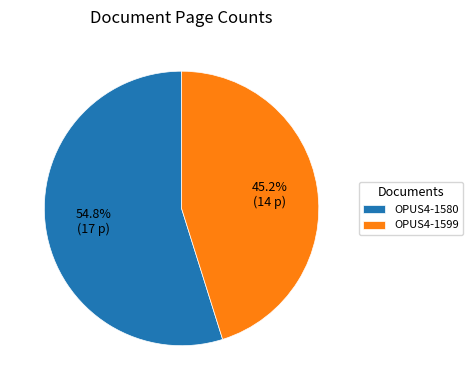

To the nearest percent, what is the difference between the OPUS4-1580 and OPUS4-1599 slice percentages?

10%